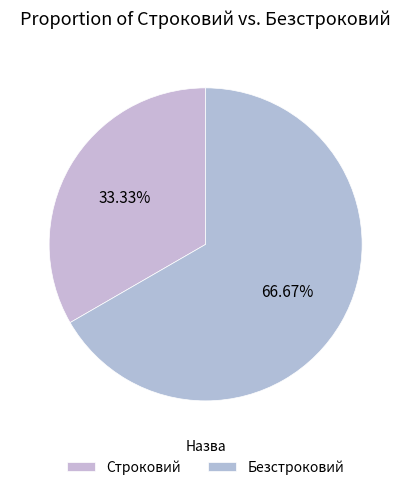

To the nearest percent, what portion does Безстроковий represent?

67%